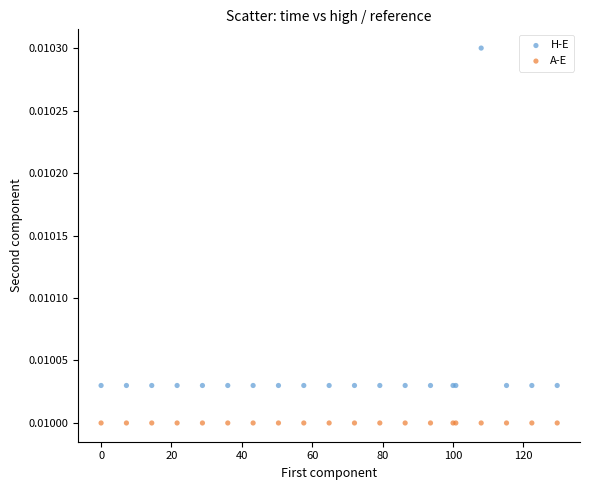

Which series reaches the minimum Y coordinate?

A-E